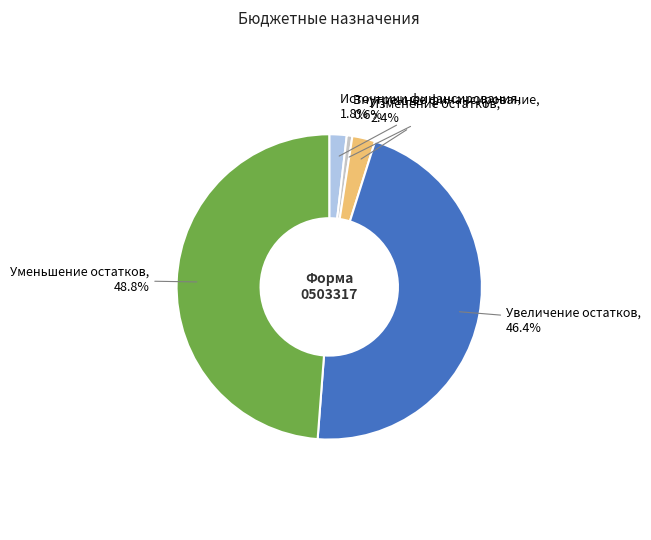

To the nearest percent, what is the difference between the largest and smallest slice percentages?

48%